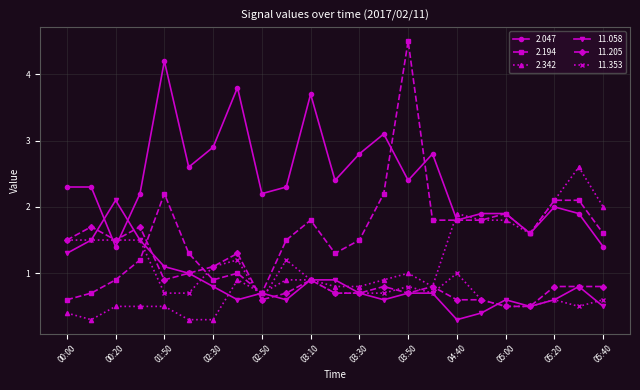

What is the value of the 11.353 point at the 14th from the left?

0.7